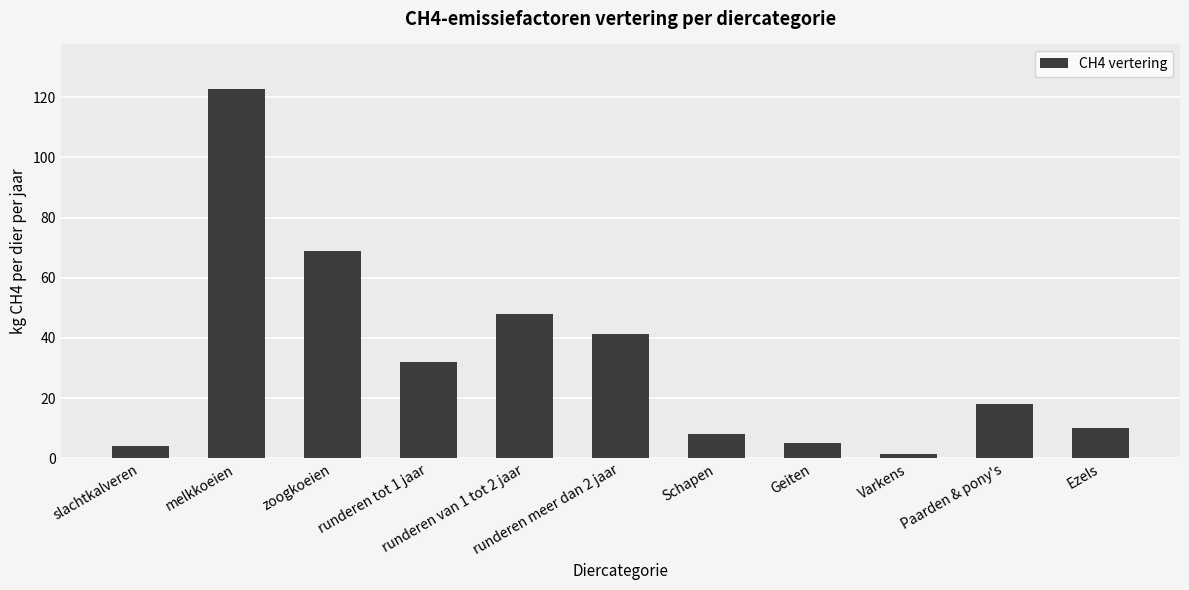

Reading right to left, what are all the values shown in this chart?

10.0	18.0	1.5	5.0	8.0	41.4	47.8	31.9	68.9	122.8	4.1